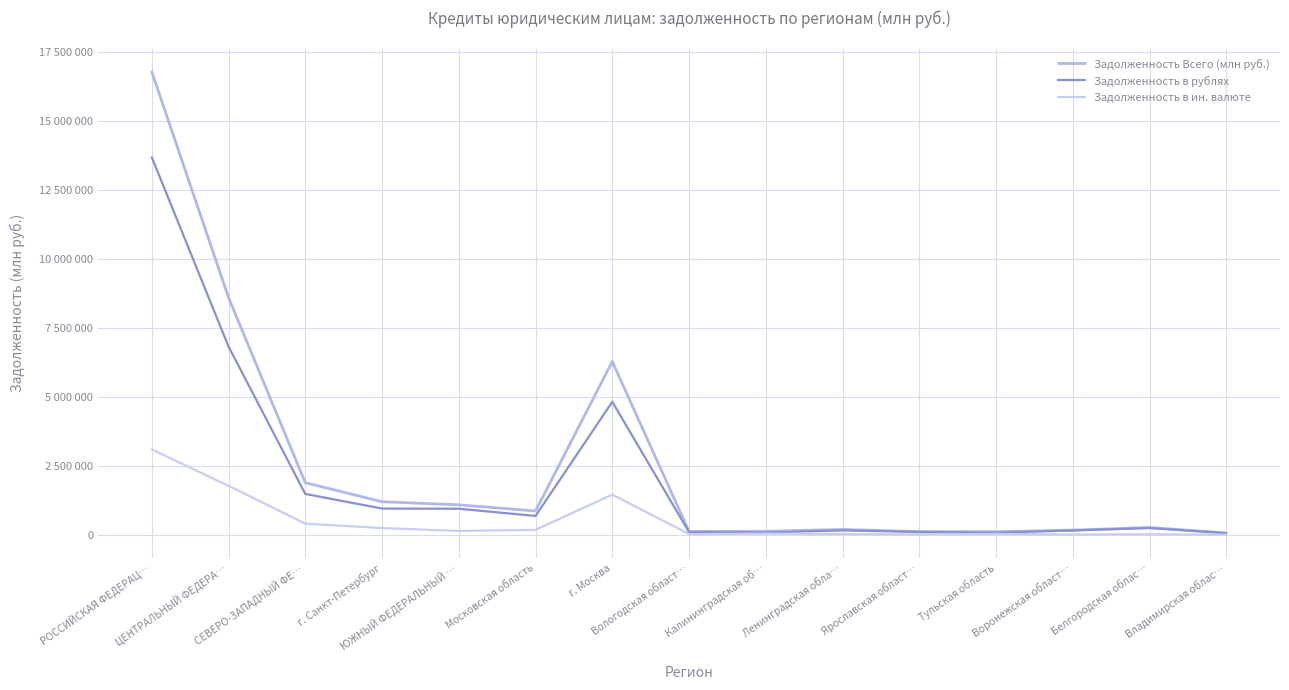

True or false: Задолженность Всего (млн руб.) has a value of 172391 at Воронежская област….

True